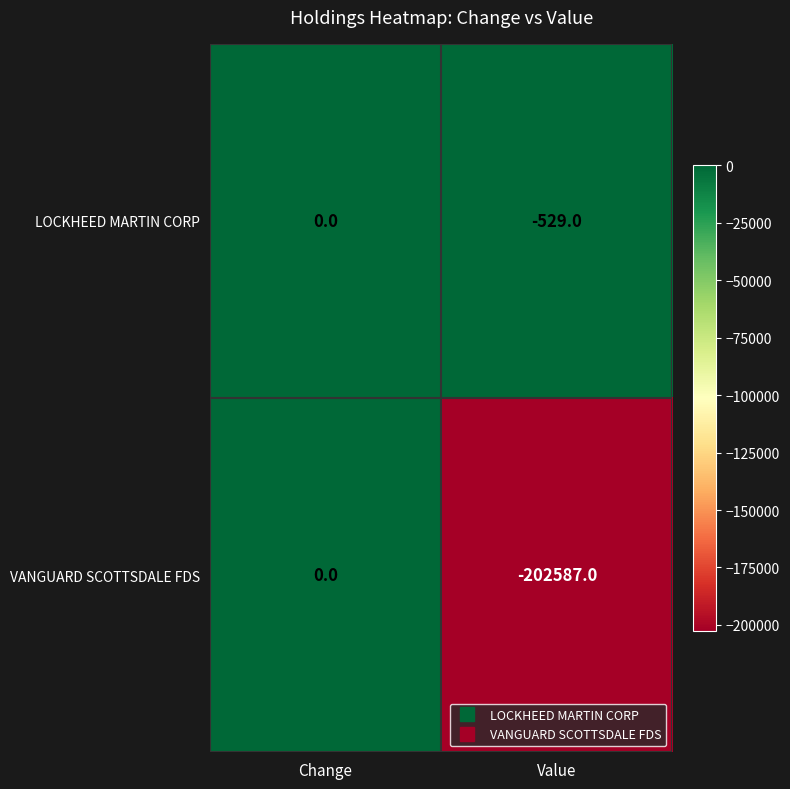

At which label is VANGUARD SCOTTSDALE FDS closest to -101293?

Change